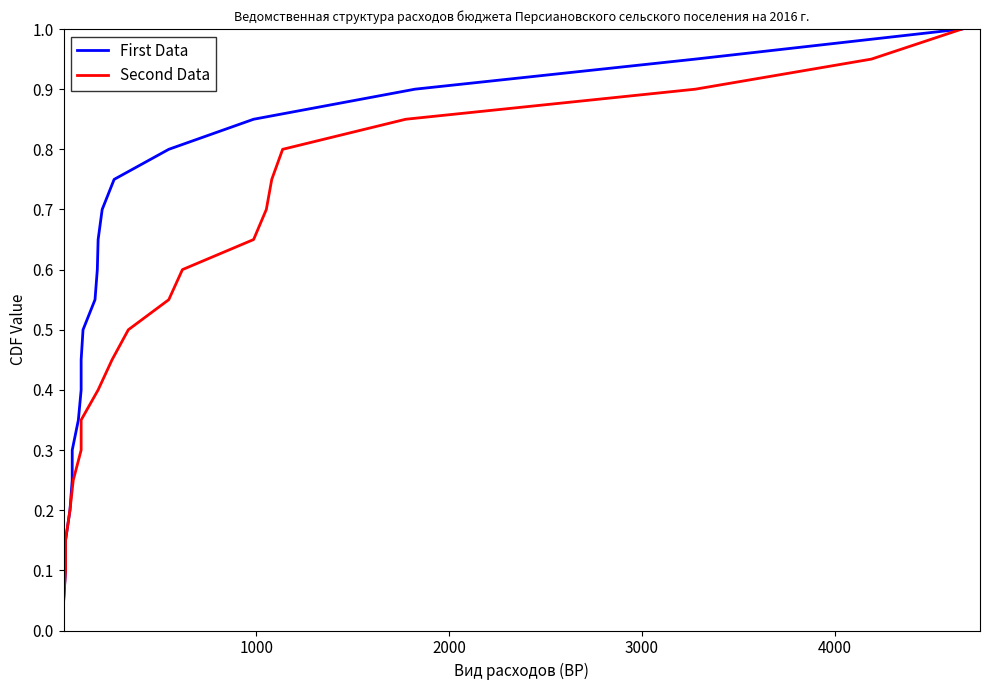

What is the average value of the Second Data series?

0.5